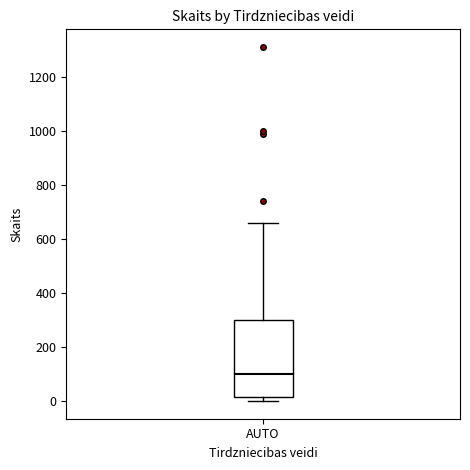

Read this box plot against the y-axis: the position of the median line, the range covered by the box, and the ends of both whiskers. The values are not printed on the chart, so give them approximately, as read against the axis.

median 100, box 20 to 300, whiskers 0 to 660